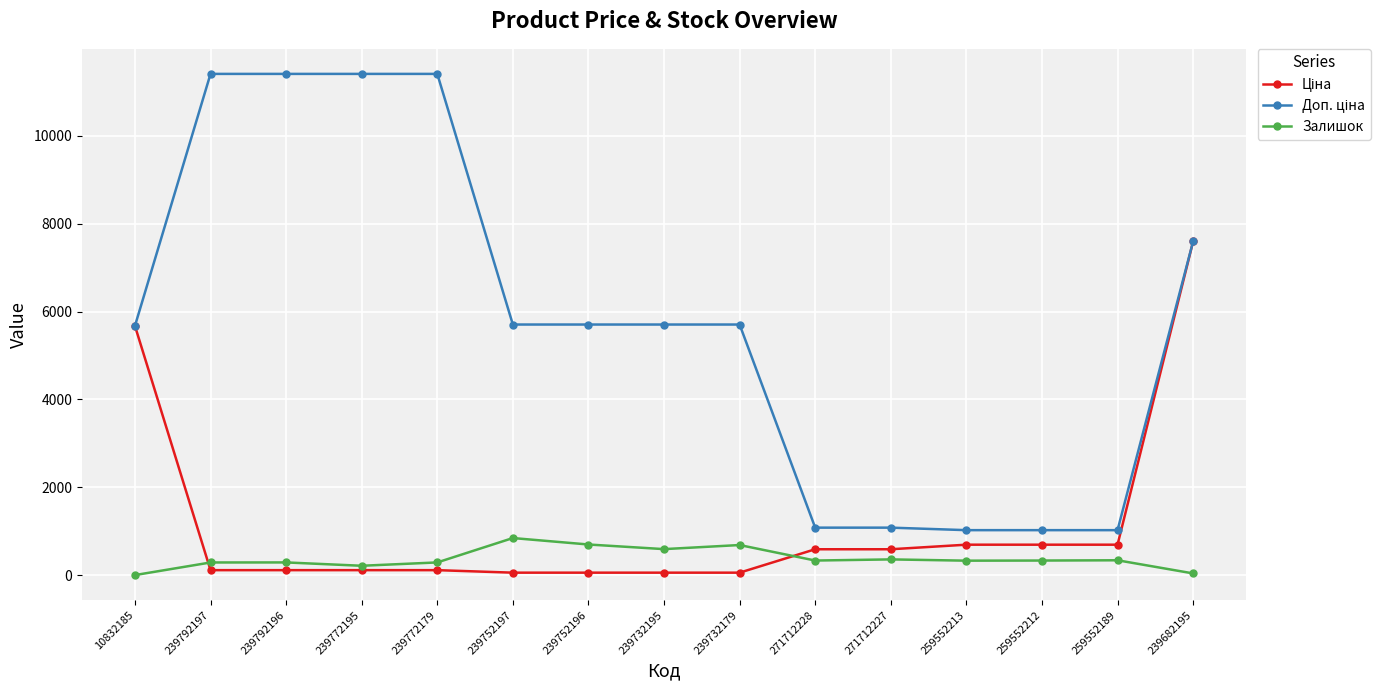

What is the label of the 2nd point from the right?

259552189